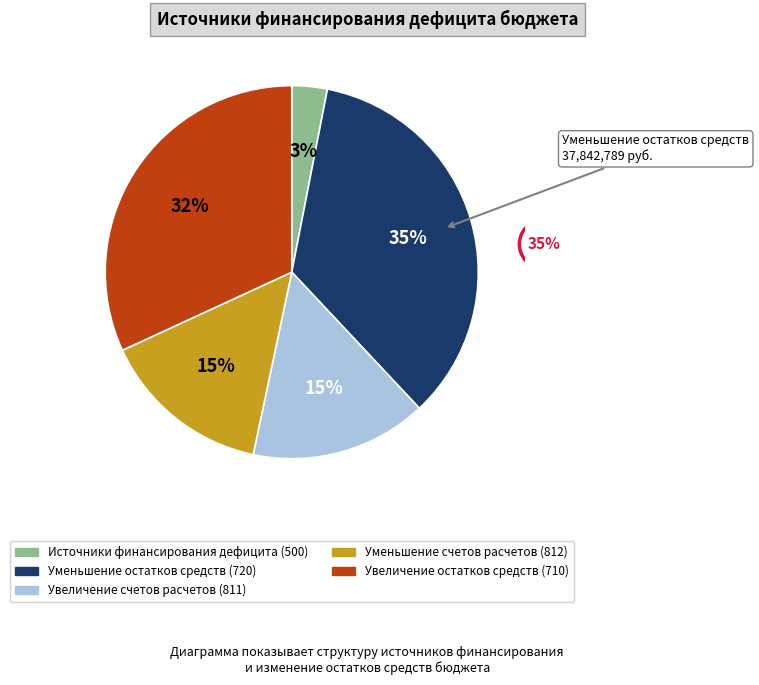

Does any single category account for the majority?

No